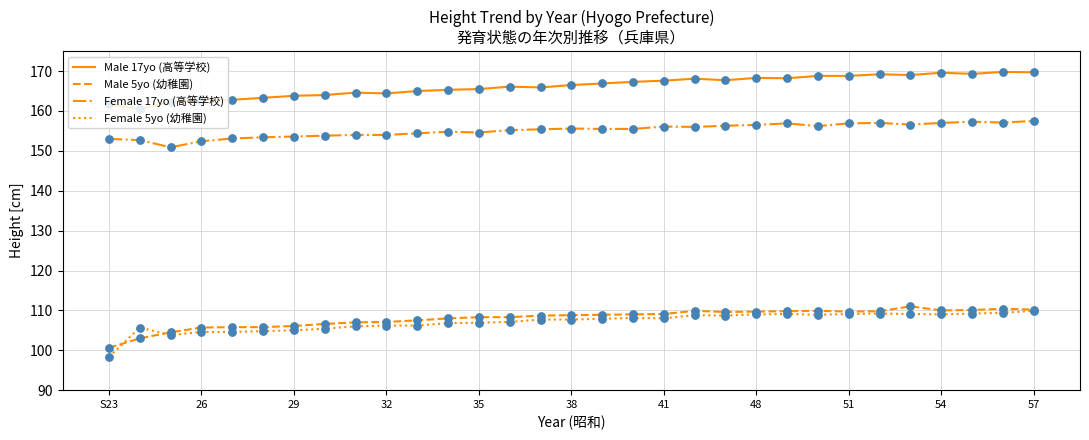

True or false: Female 5yo (幼稚園) and Female 17yo (高等学校) cross at least once.

False